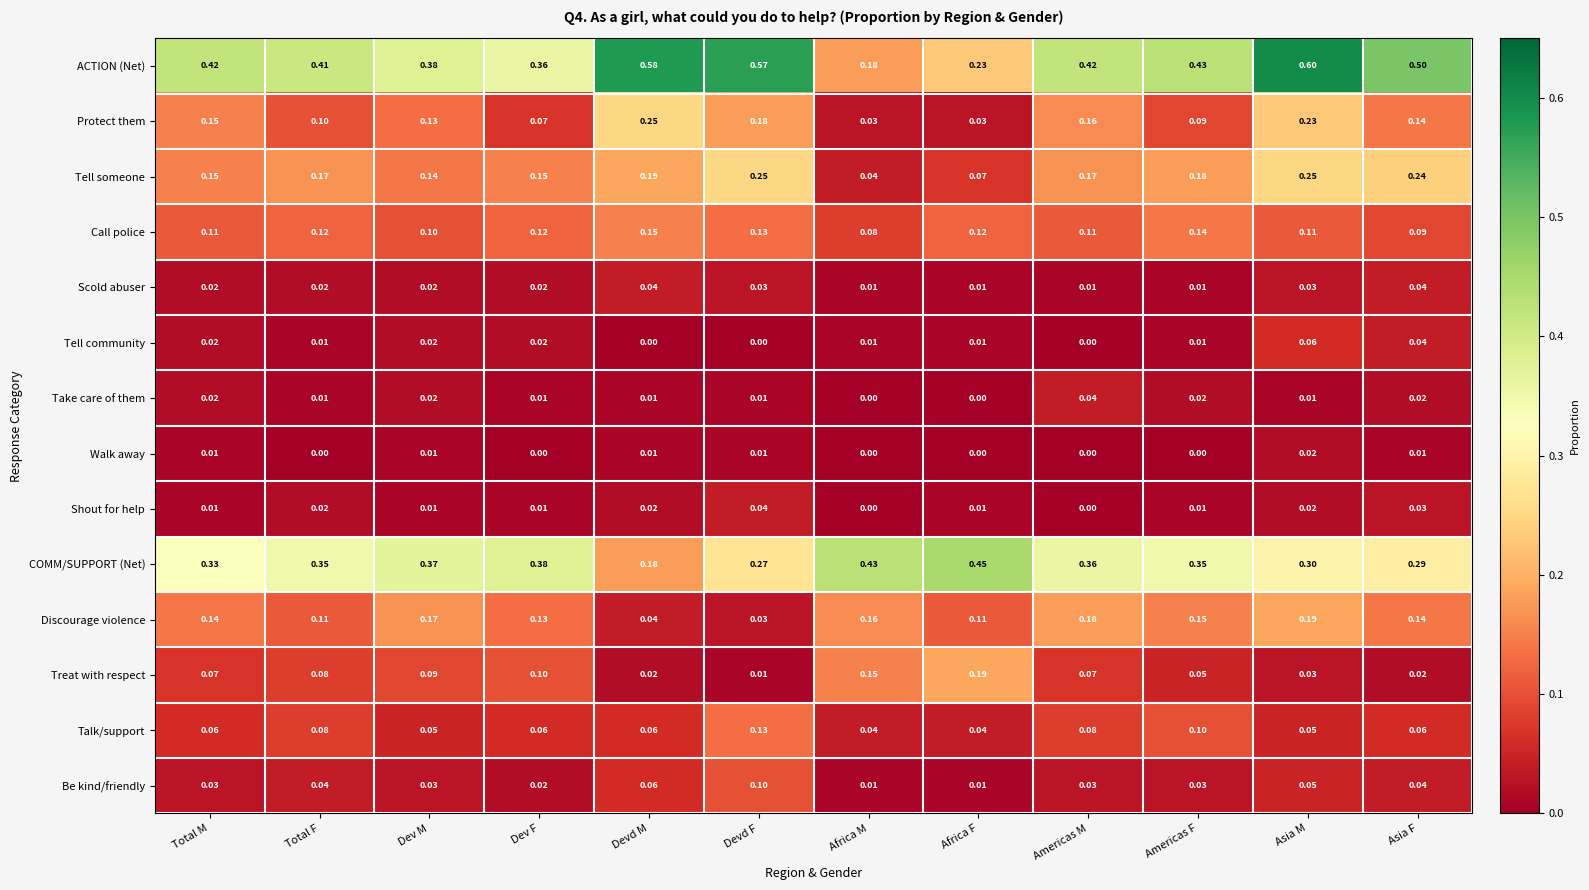

At how many categories does at least one series exceed 0?

12